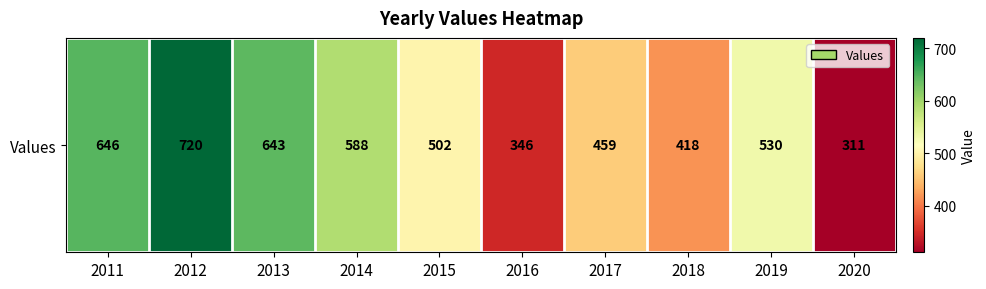

Which category has the highest value across all series?

2012